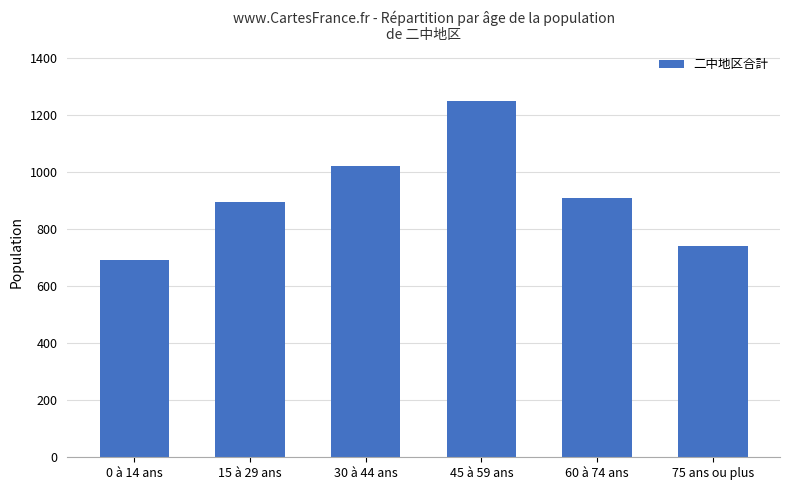

True or false: the data shows 210 at 30 à 44 ans.

False